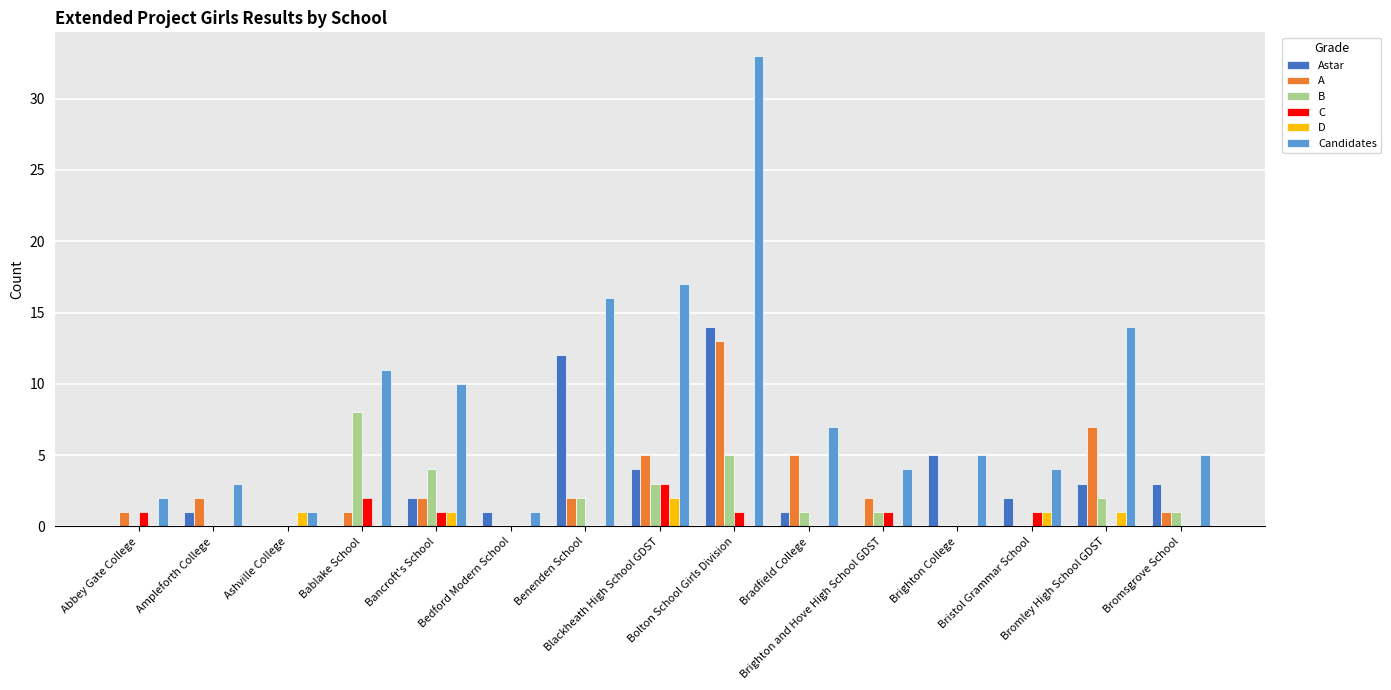

How many D values are between 0 and 1?

14